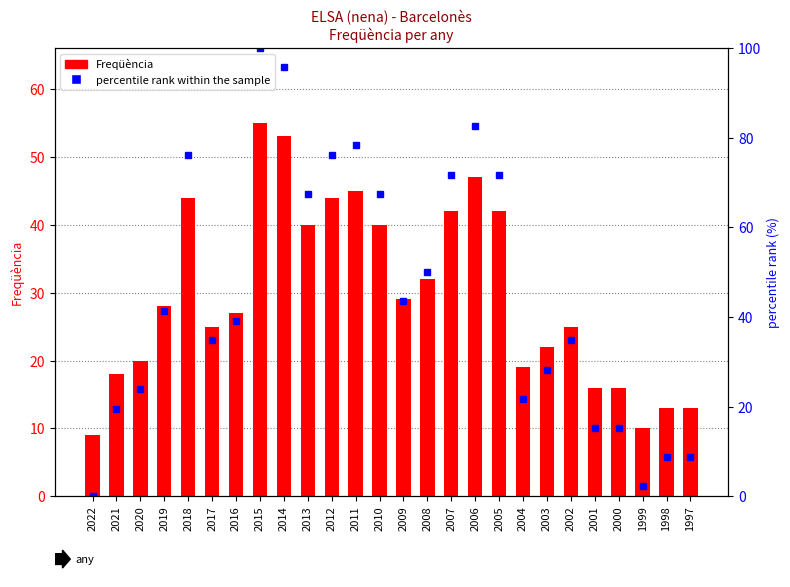

At which label does percentile rank within the sample reach its peak?

2015